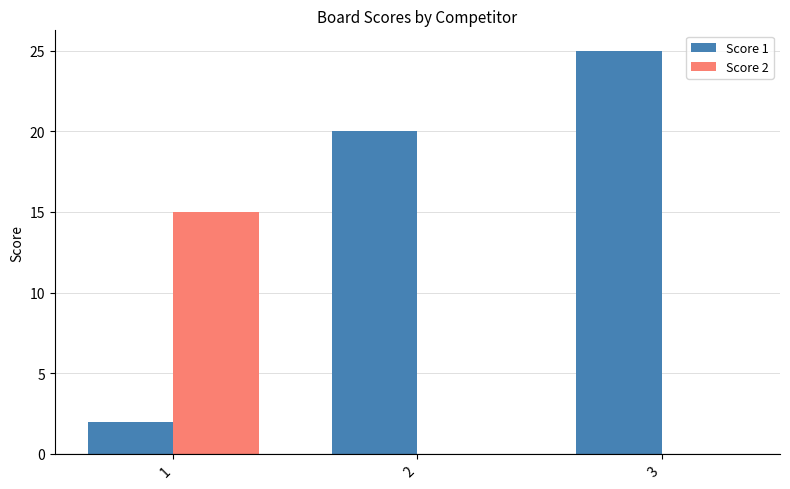

What are all the series names shown in the legend?

Score 1, Score 2